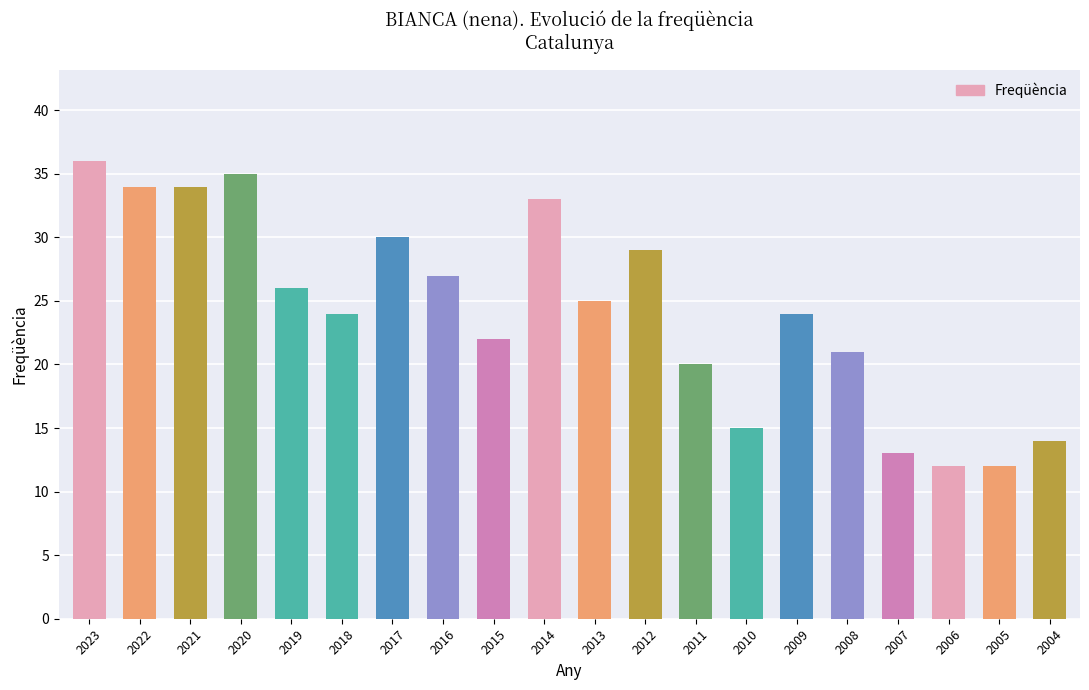

What is the approximate value at 2013, to the nearest 5?

25